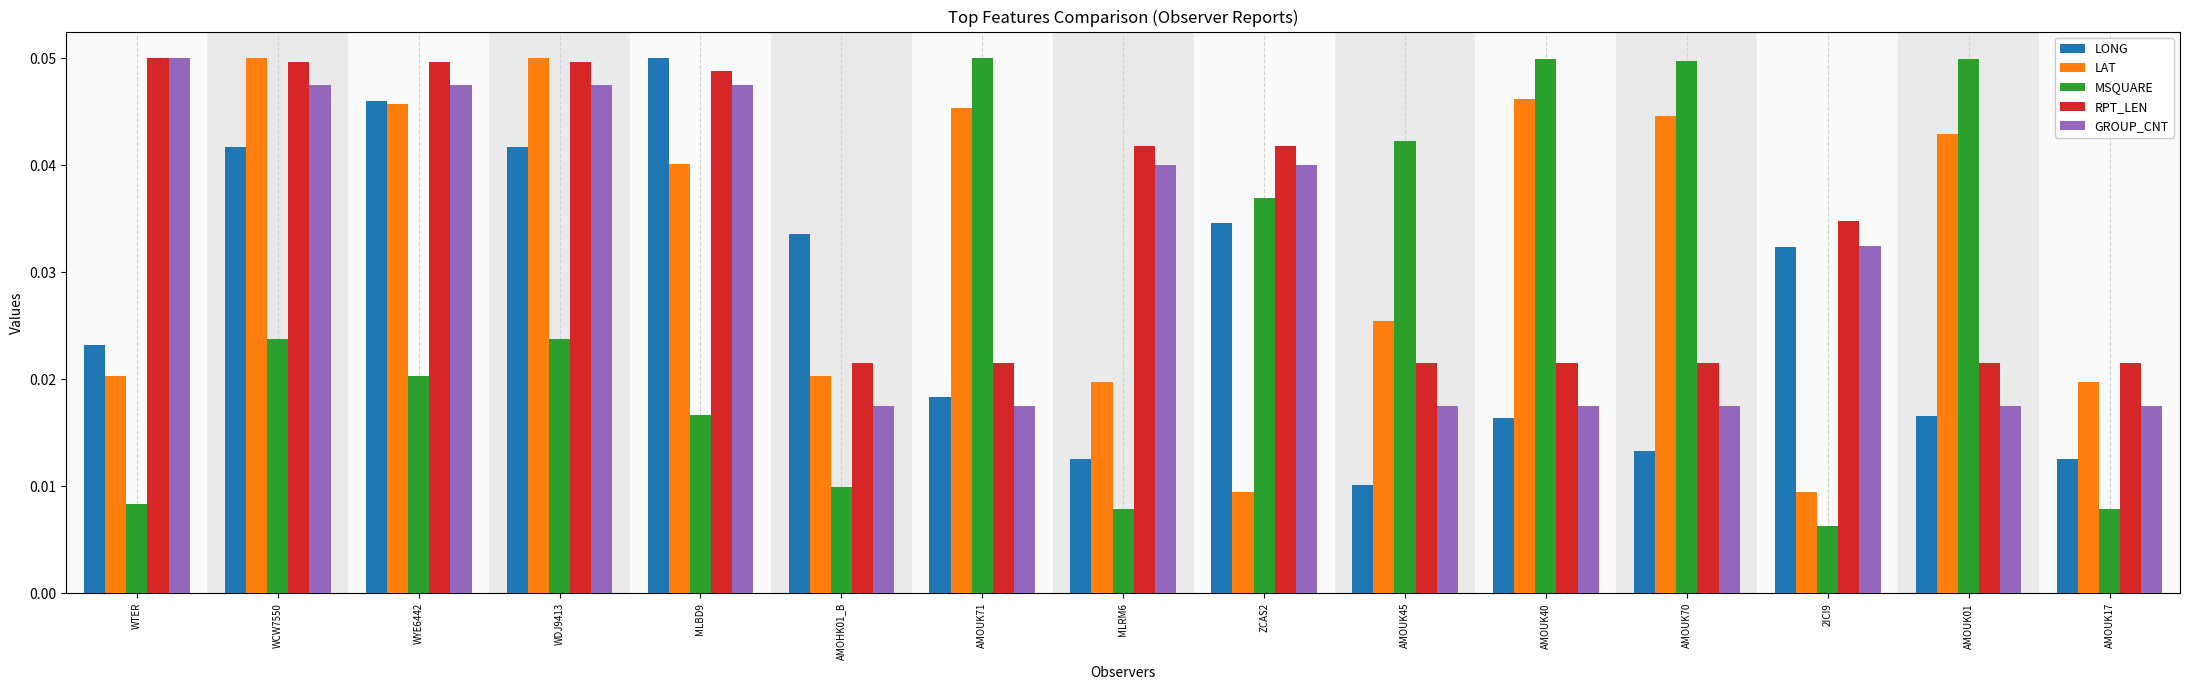

Which series has the largest range (max minus min)?

MSQUARE